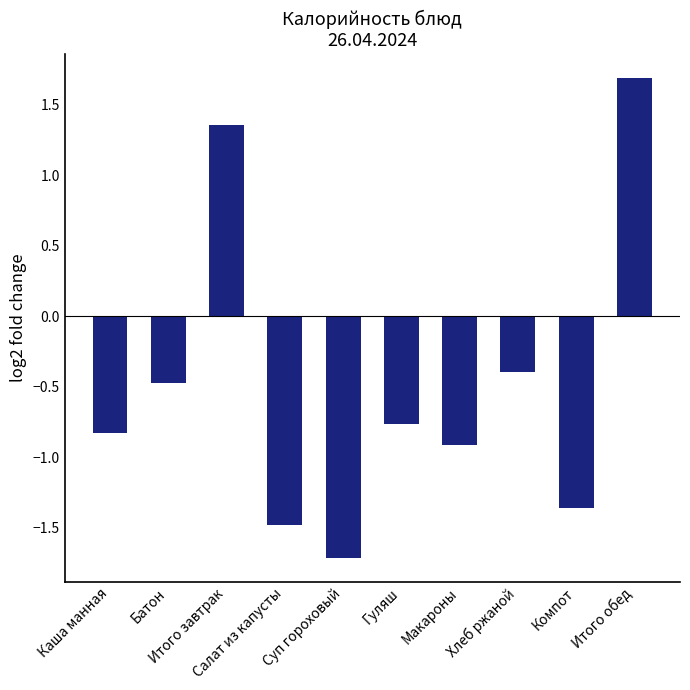

What is the difference between the second highest and minimum values?

3.1